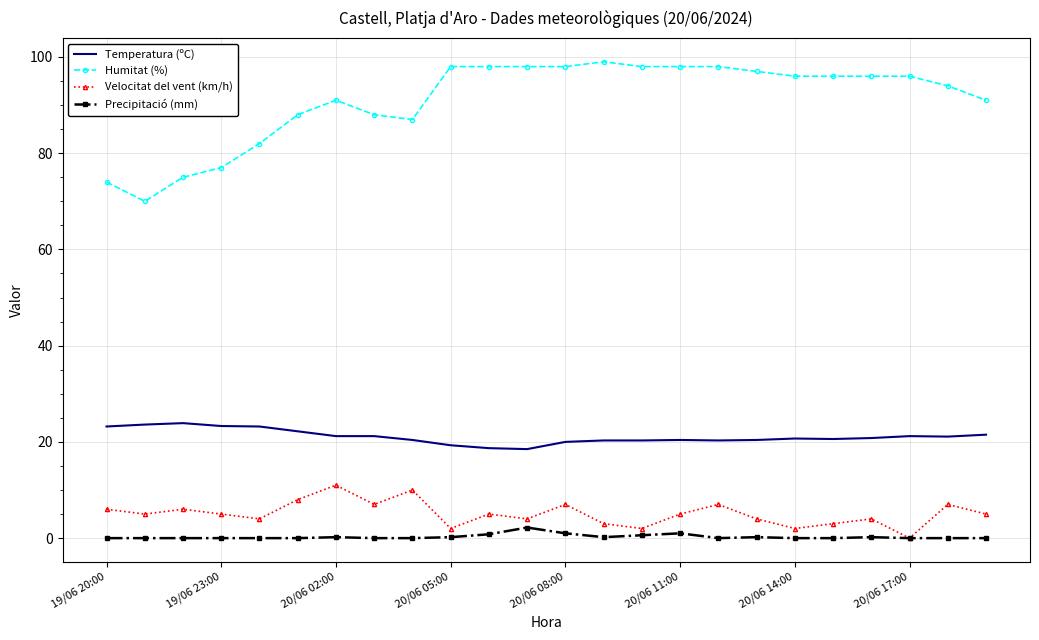

What is the greatest value displayed?

99.0